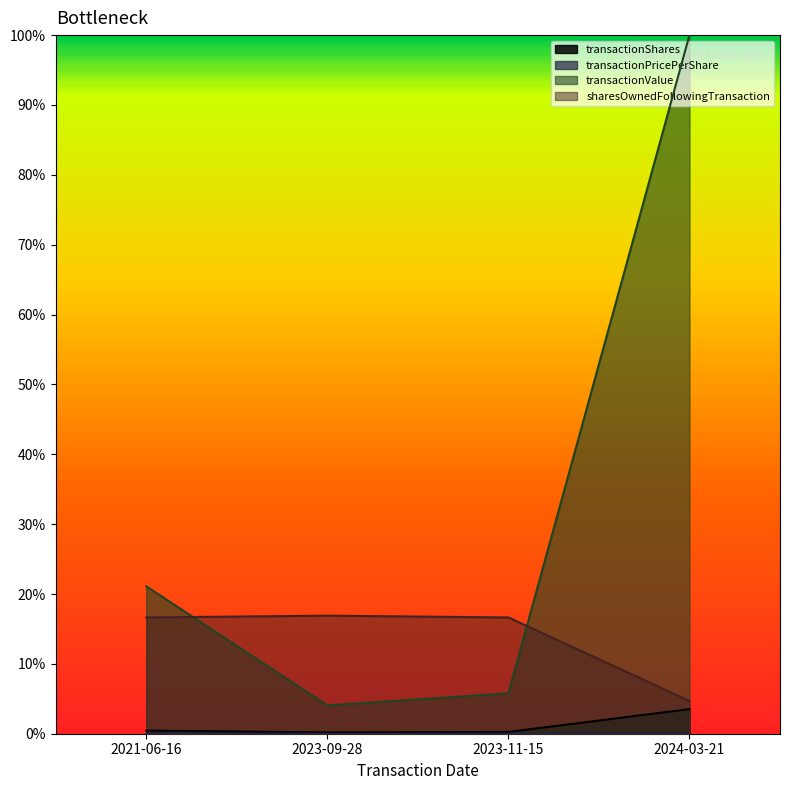

True or false: transactionShares and sharesOwnedFollowingTransaction cross at least once.

False